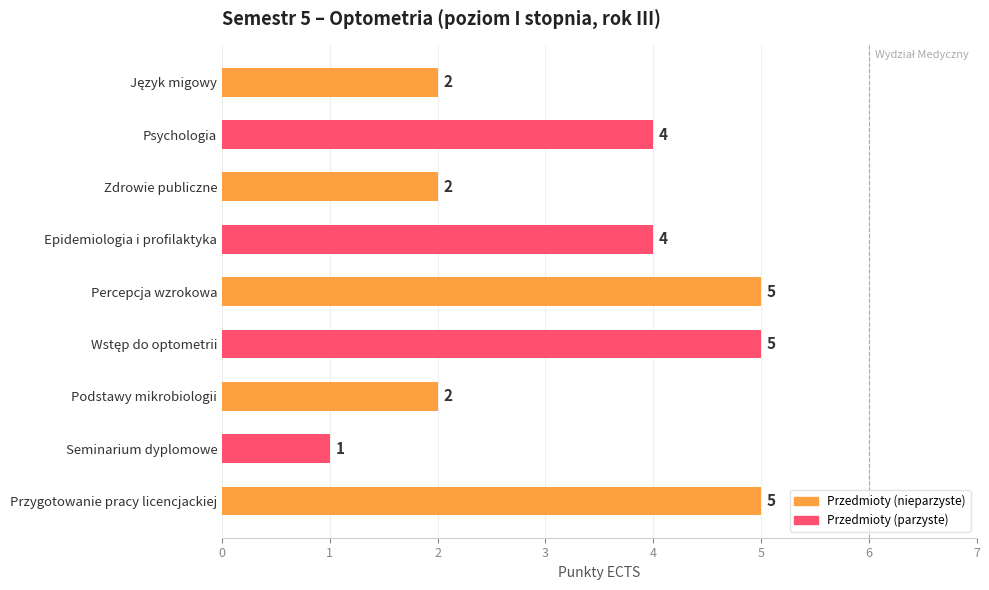

What is the label of the 8th bar from the top?

Seminarium dyplomowe